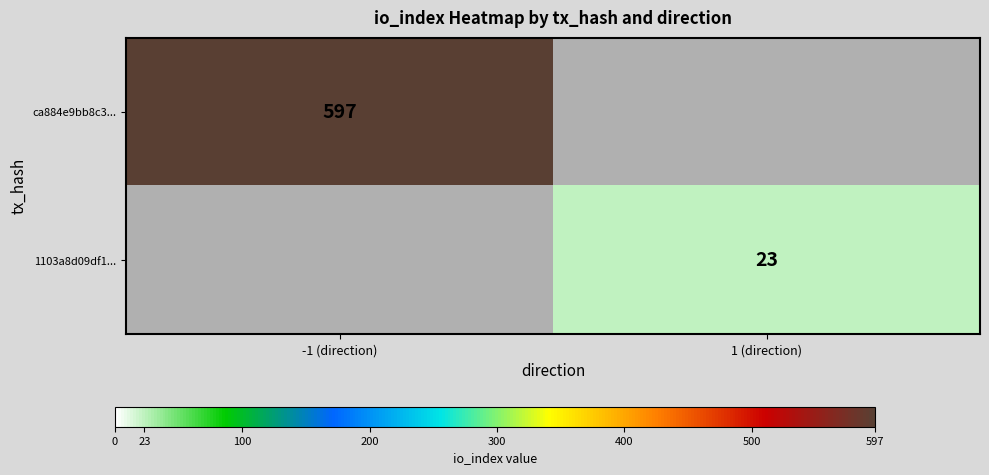

Is it true that 1103a8d09df1... equals 9.4 at 1 (direction)?

False